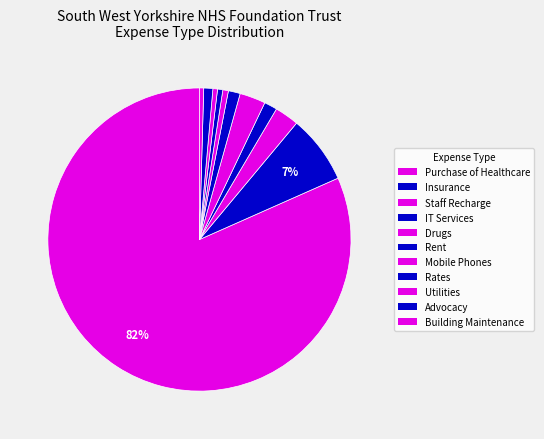

Is there a majority slice in this chart?

Yes